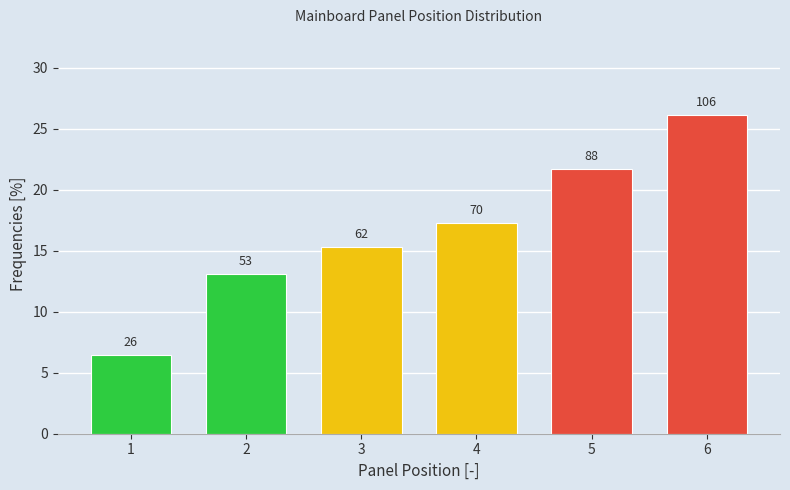

Does the chart contain any negative values?

No